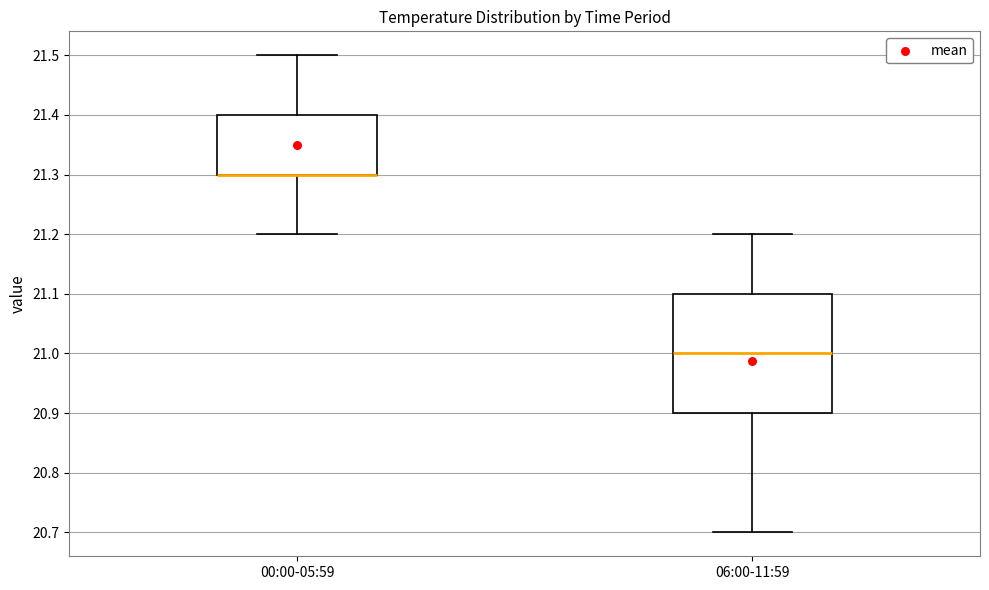

Reading left to right, read every box against the y-axis: the position of its median line, the range the box covers, and the ends of its whiskers. The values are not printed on the chart, so give them approximately, as read against the axis.

00:00-05:59: median 21.3 (drawn on the box's lower edge), box 21.3 to 21.4, whiskers 21.2 to 21.5
06:00-11:59: median 21.0, box 20.9 to 21.1, whiskers 20.7 to 21.2